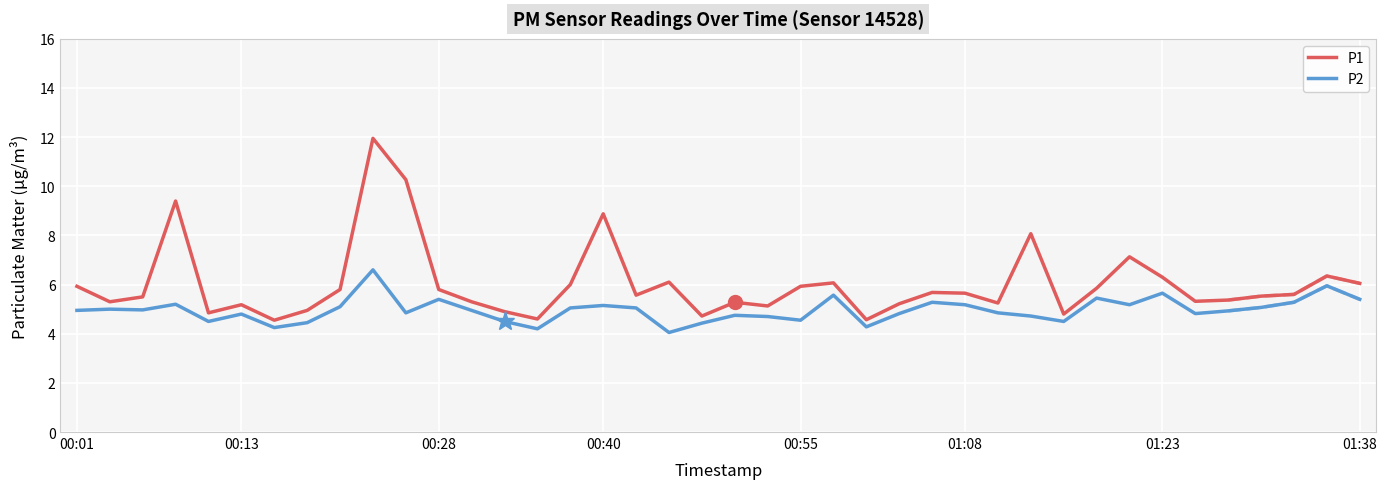

Is it true that P2 equals 1.7 at 12?

False